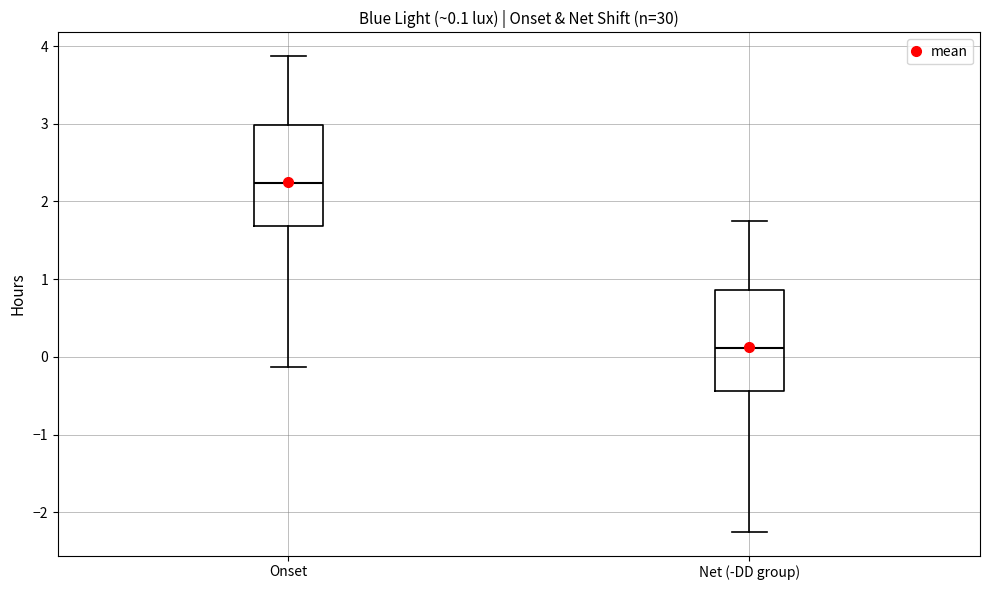

Which box has the highest median line?

Onset